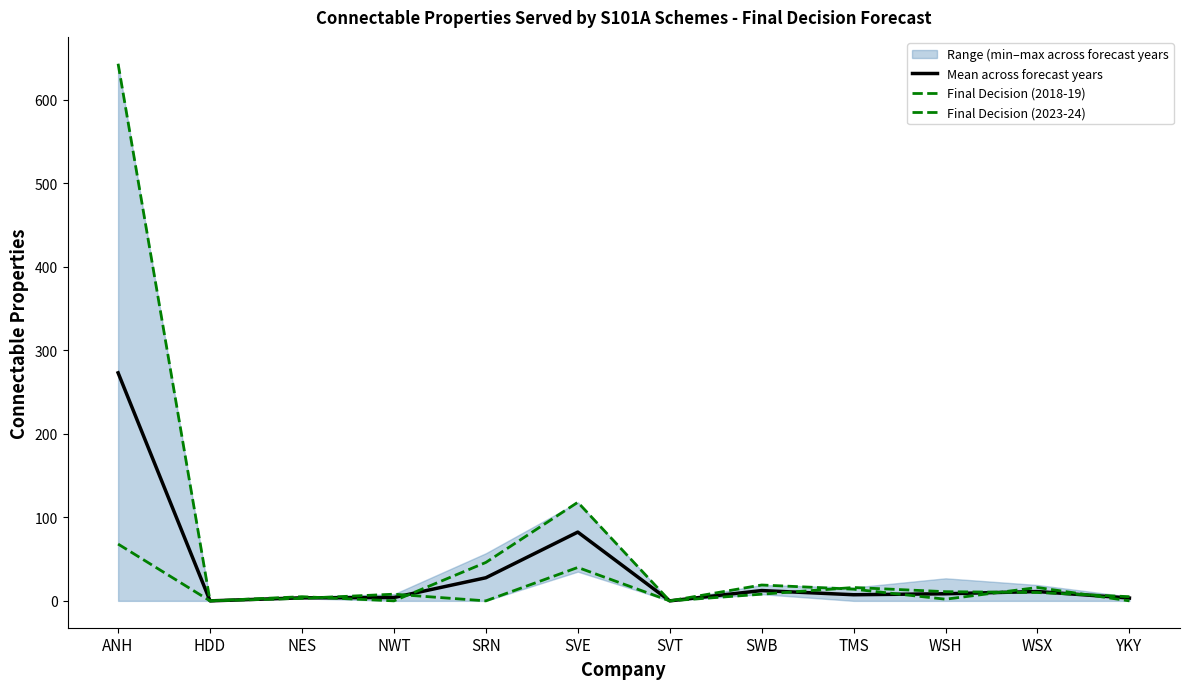

What is the value of the Final Decision (2023-24) point at the 10th from the left?

11.0